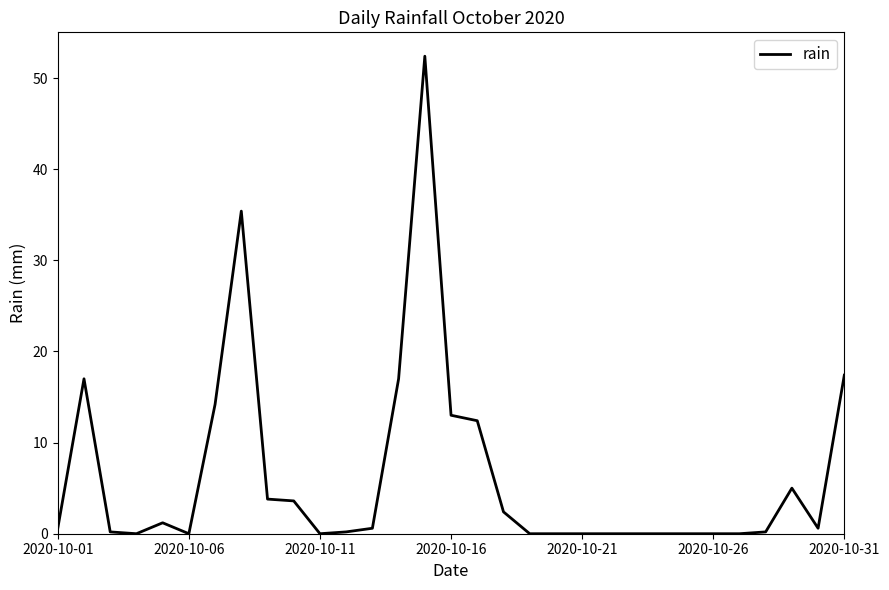

What is the greatest value displayed?

52.4